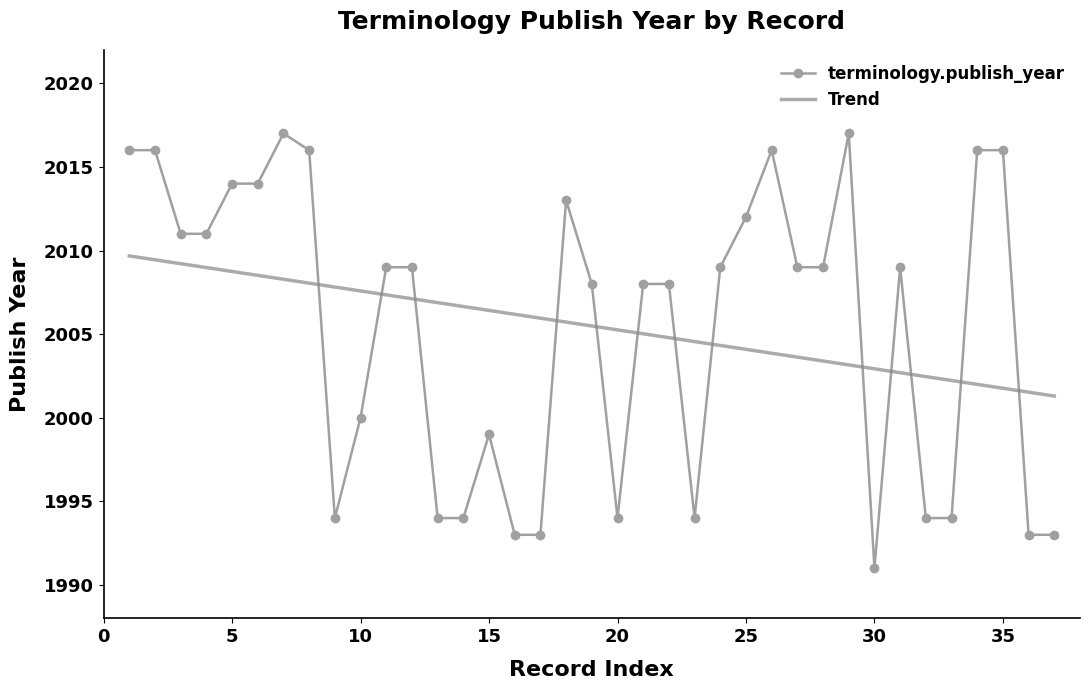

Reading left to right, what are all the values shown in this chart?

2016	2016	2011	2011	2014	2014	2017	2016	1994	2000	2009	2009	1994	1994	1999	1993	1993	2013	2008	1994	2008	2008	1994	2009	2012	2016	2009	2009	2017	1991	2009	1994	1994	2016	2016	1993	1993